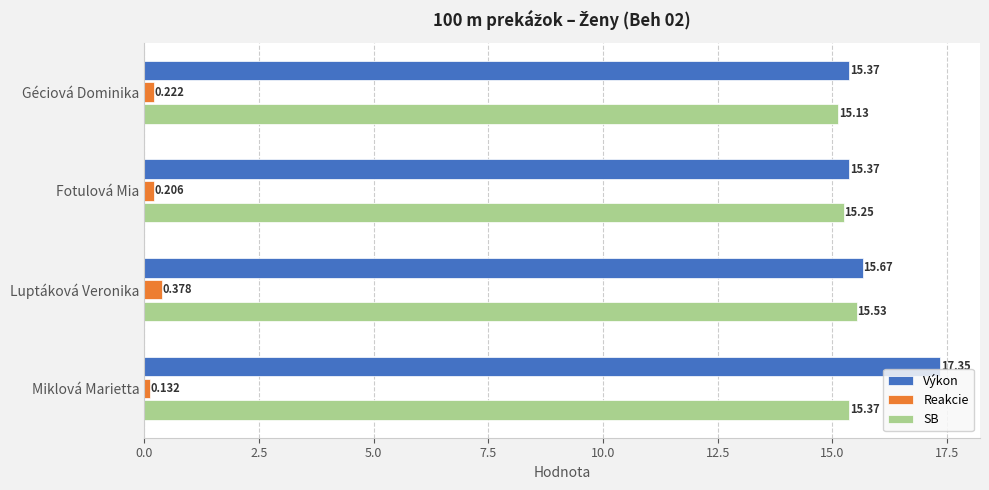

At which label does SB reach its peak?

Luptáková Veronika